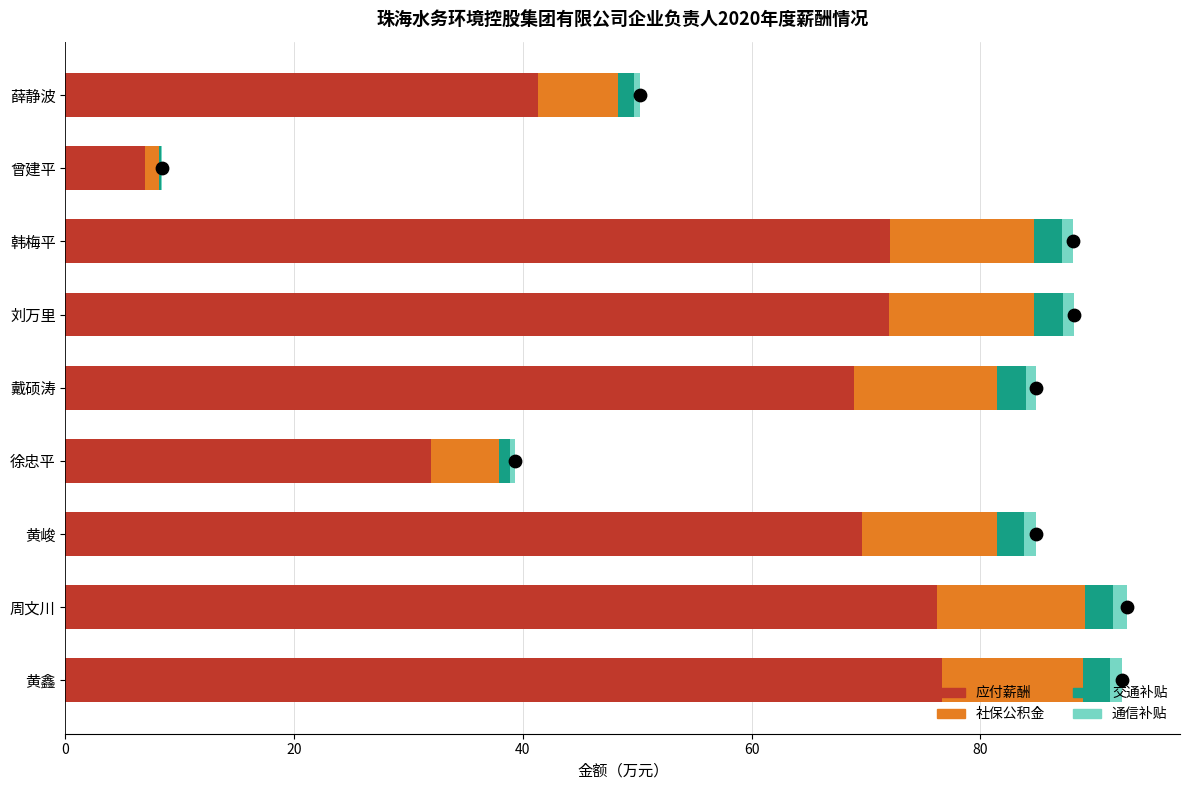

Which series has the widest spread of Y values?

应付薪酬